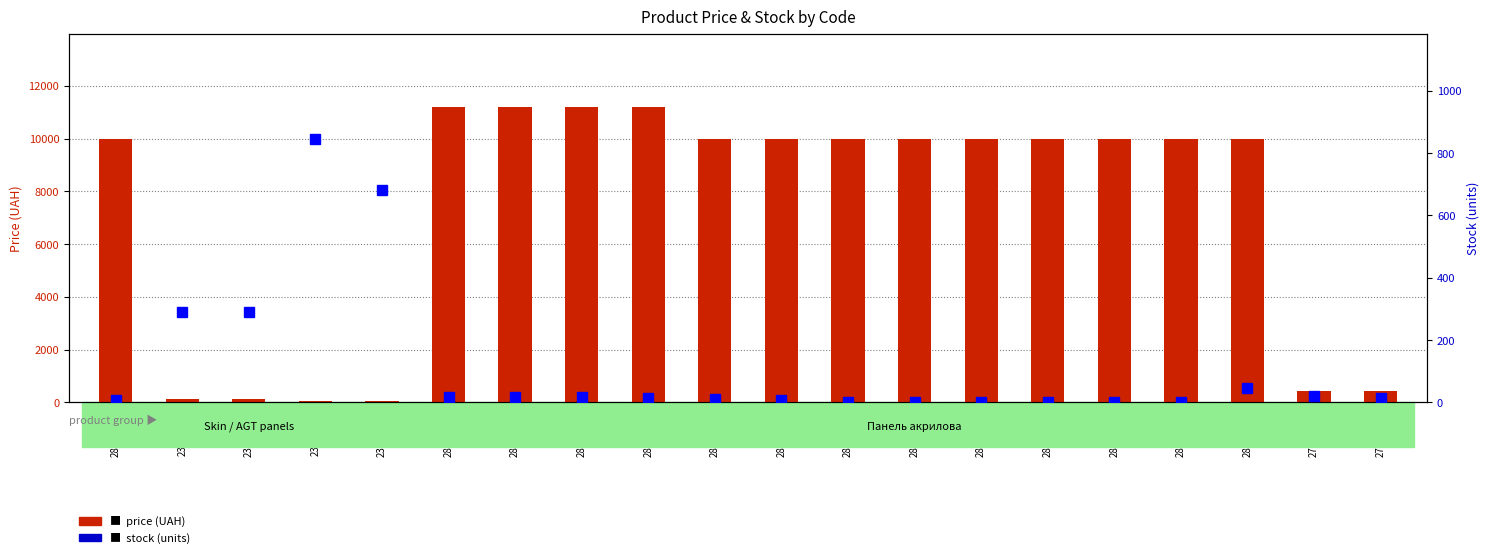

What is the label of the 9th bar from the right?

285102218